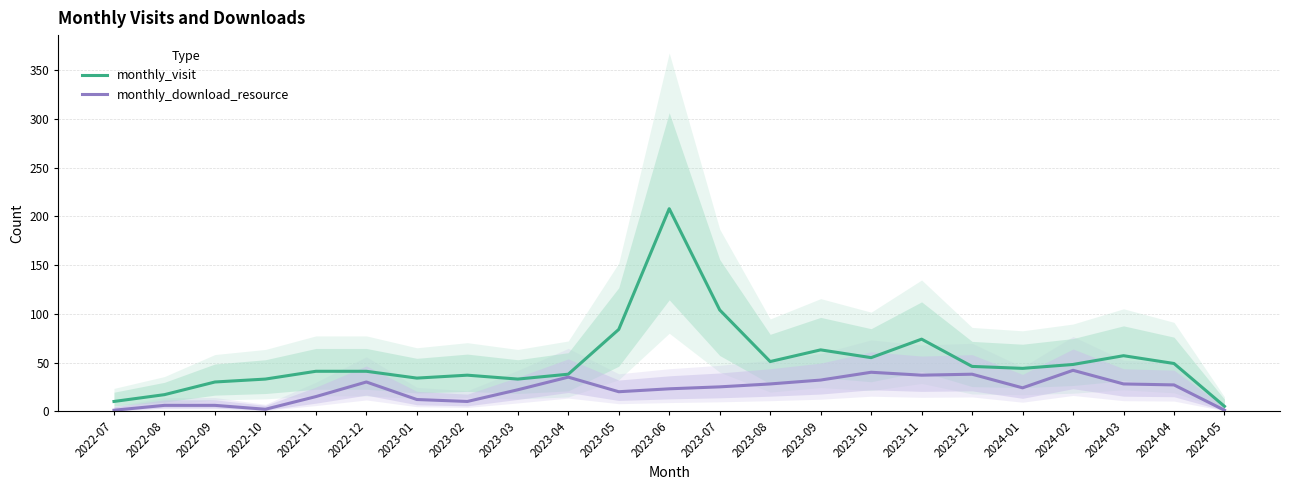

What is the difference between the monthly_download_resource values at 2023-03 and 2022-08?

16